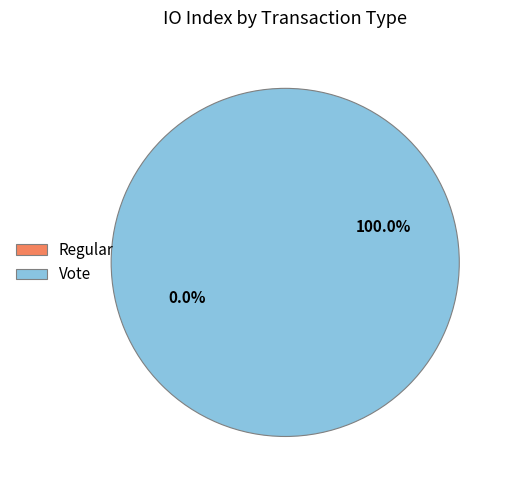

Does Regular account for over 50% of the chart?

No